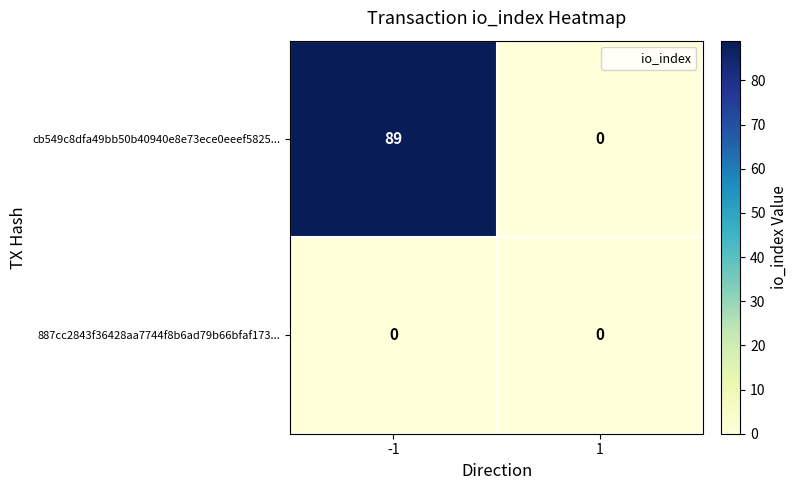

The cb549c8dfa49bb50b40940e8e73ece0eeef5825... series shows 89 at -1. True or false?

True